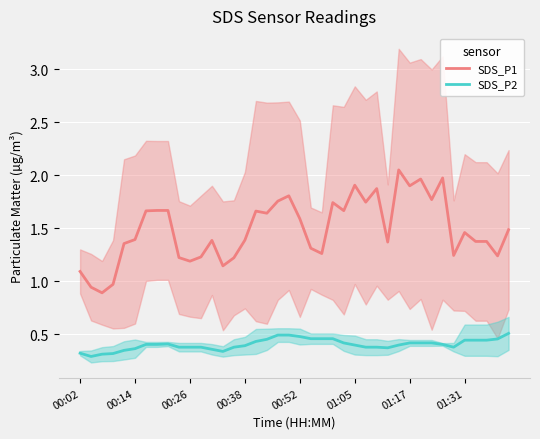

True or false: SDS_P1 and SDS_P2 cross at least once.

False